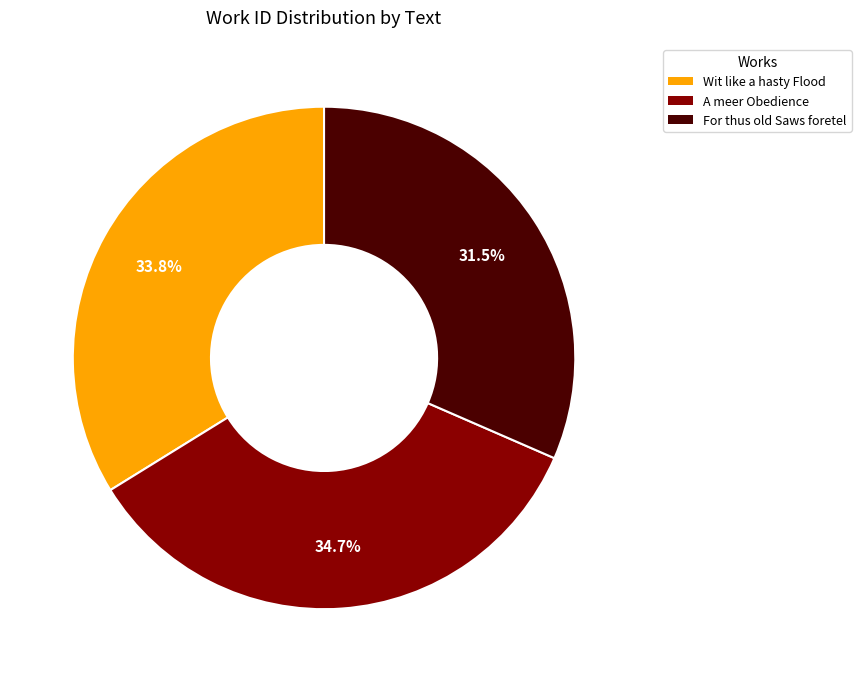

Rank the categories by value from highest to lowest.

A meer Obedience, Wit like a hasty Flood, For thus old Saws foretel